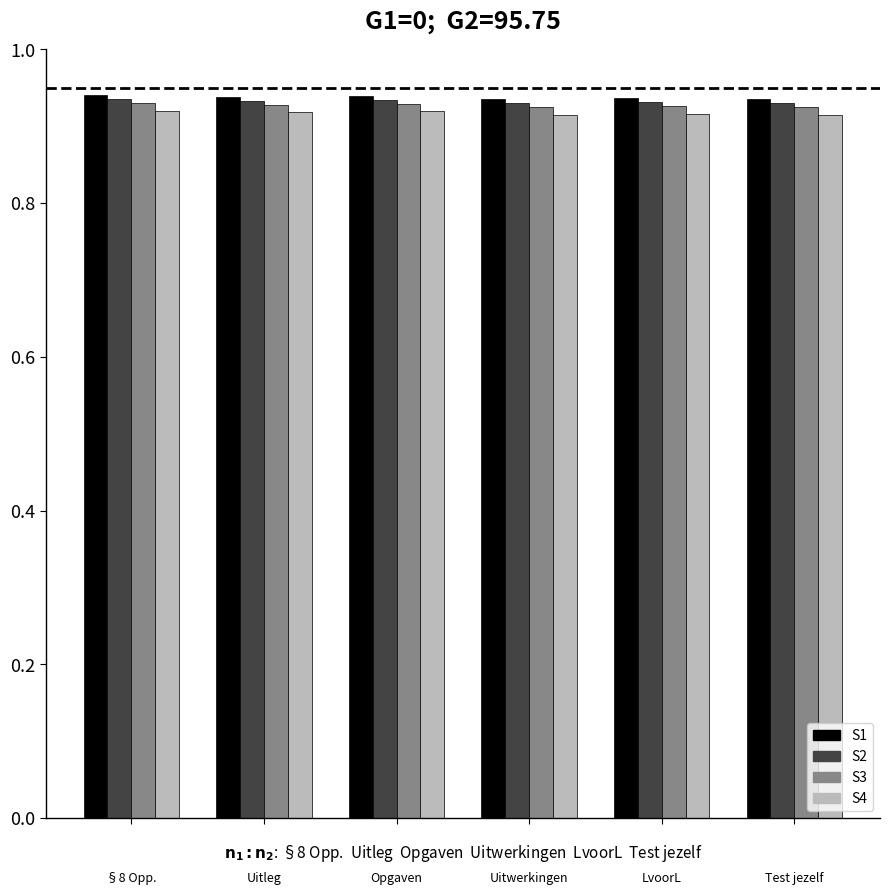

What is the sum of all S2 values?

5.6